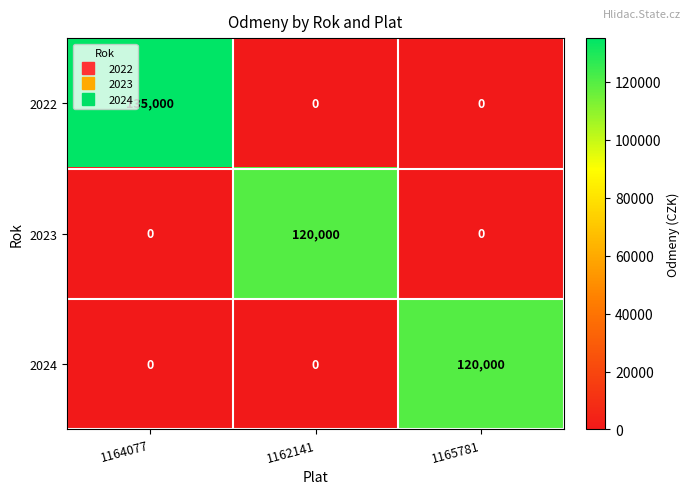

Count the number of data series in this chart.

3